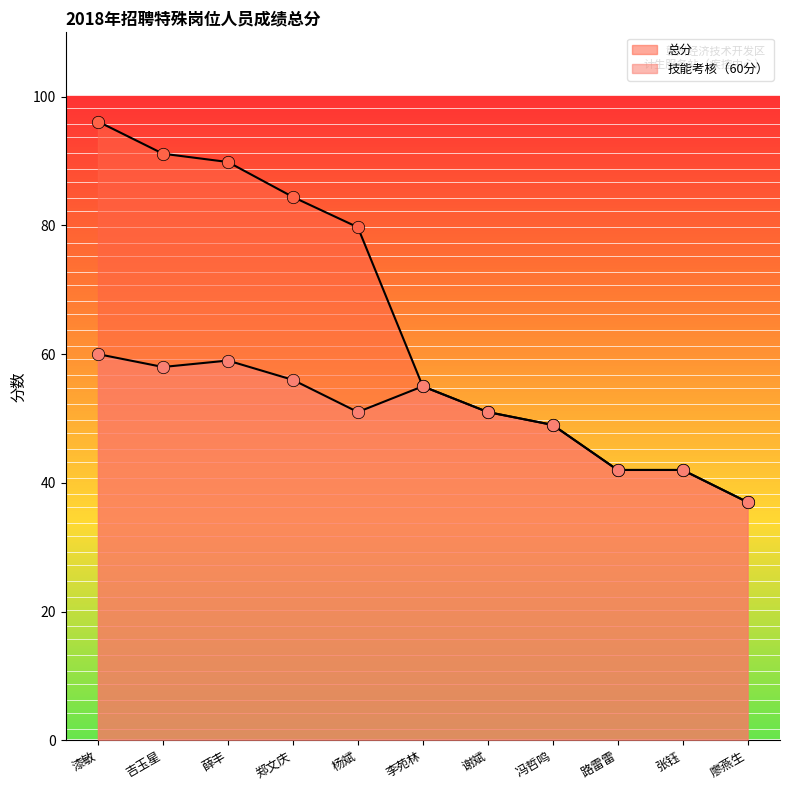

Which series contains the lowest Y value?

总分